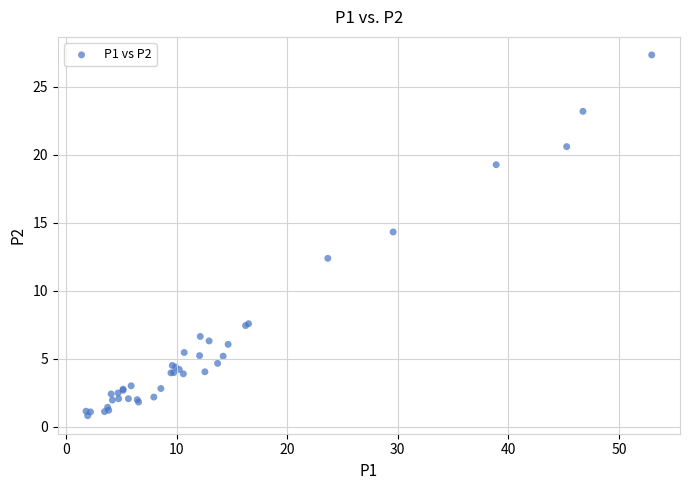

What Y value in the scatter plot is closest to 14?

14.3